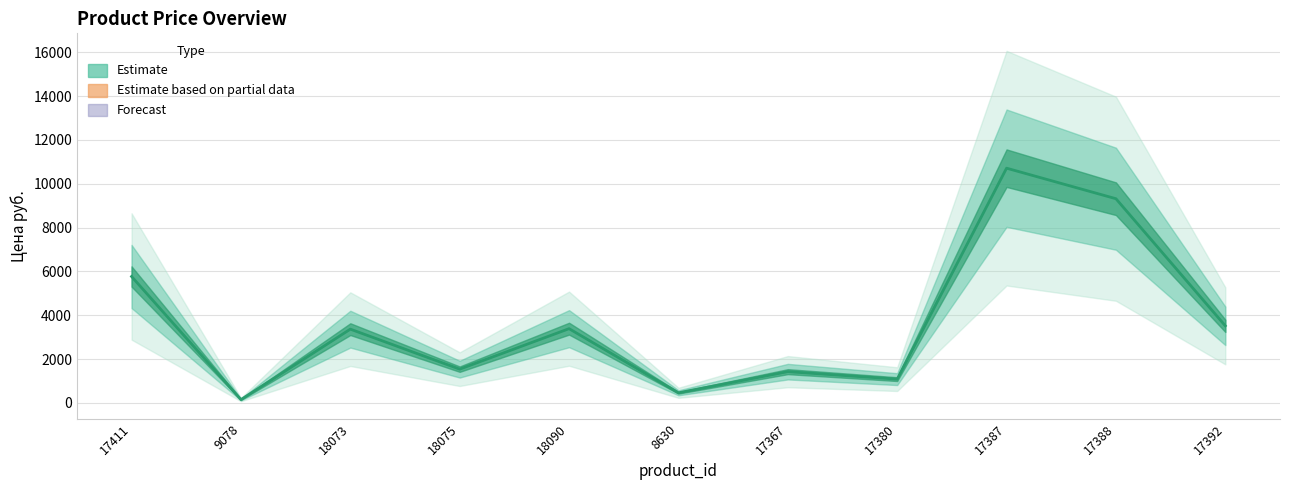

What is the change in value from 18075 to 17367?

-114